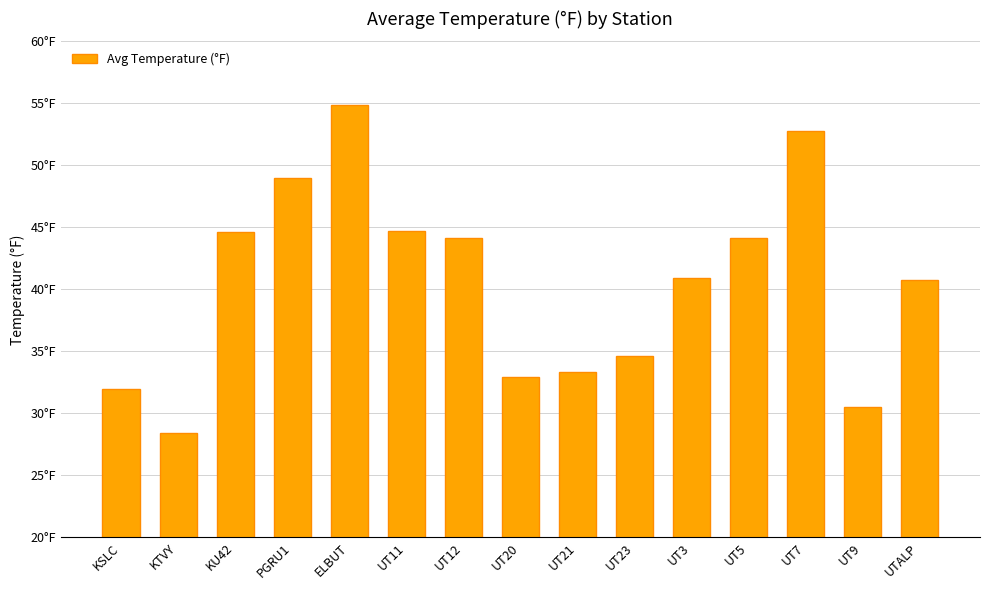

Reading left to right, extract all data points from this chart.

KSLC=32.0	KTVY=28.4	KU42=44.6	PGRU1=49.0	ELBUT=54.9	UT11=44.7	UT12=44.1	UT20=33.0	UT21=33.3	UT23=34.6	UT3=40.9	UT5=44.2	UT7=52.8	UT9=30.5	UTALP=40.7